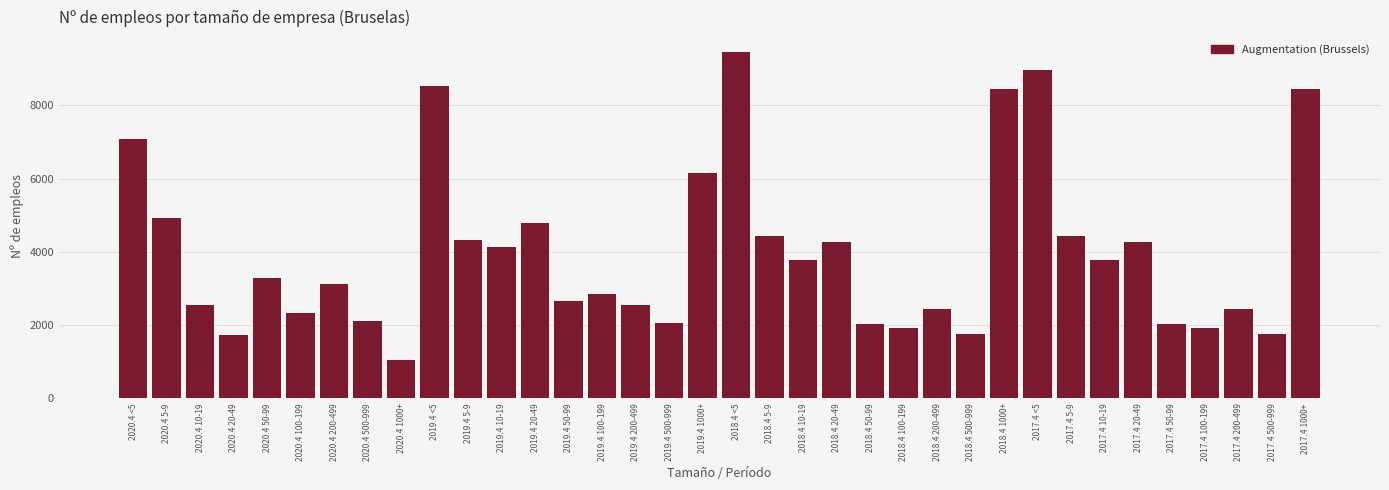

Which label corresponds to the largest value in the chart?

2018.4 <5